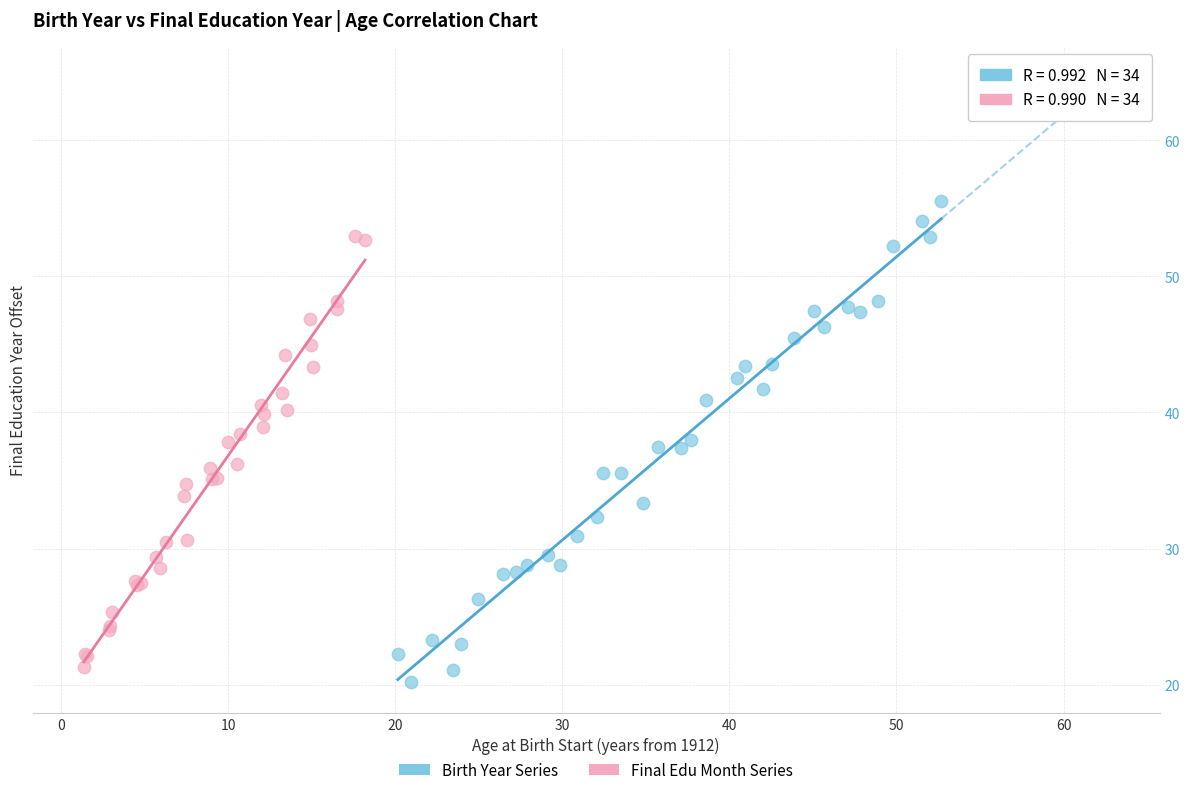

Which series reaches the maximum Y coordinate?

Birth Year Series